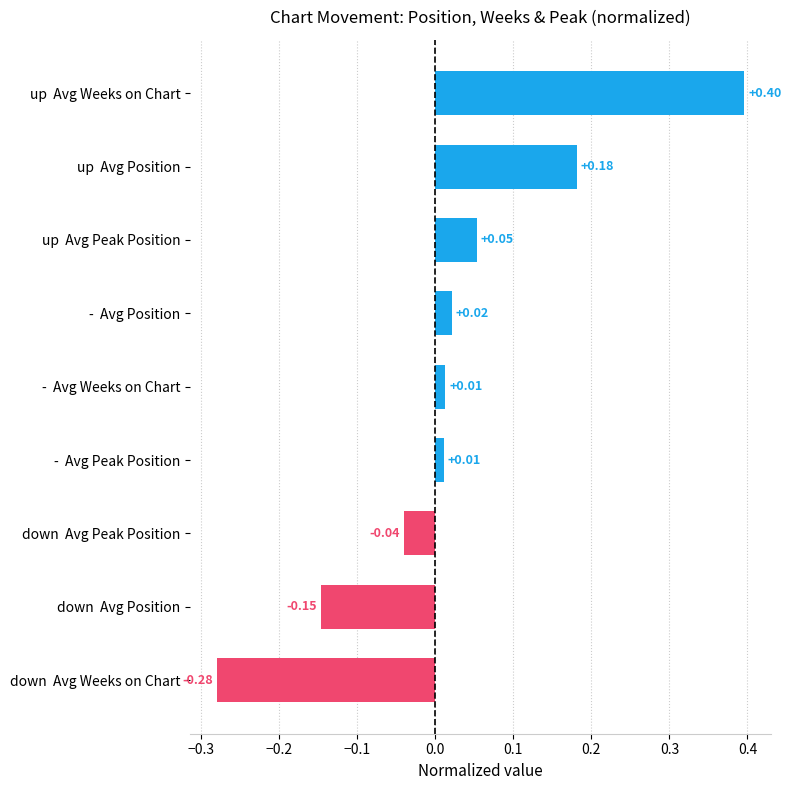

What is the label of the 7th bar from the top?

down  Avg Peak Position